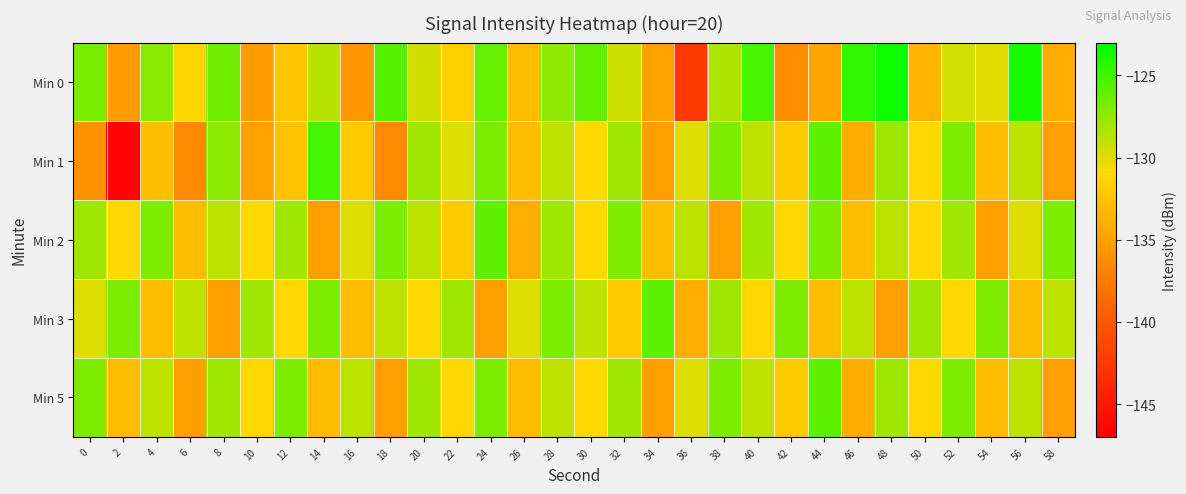

What is the greatest value displayed?

-123.4